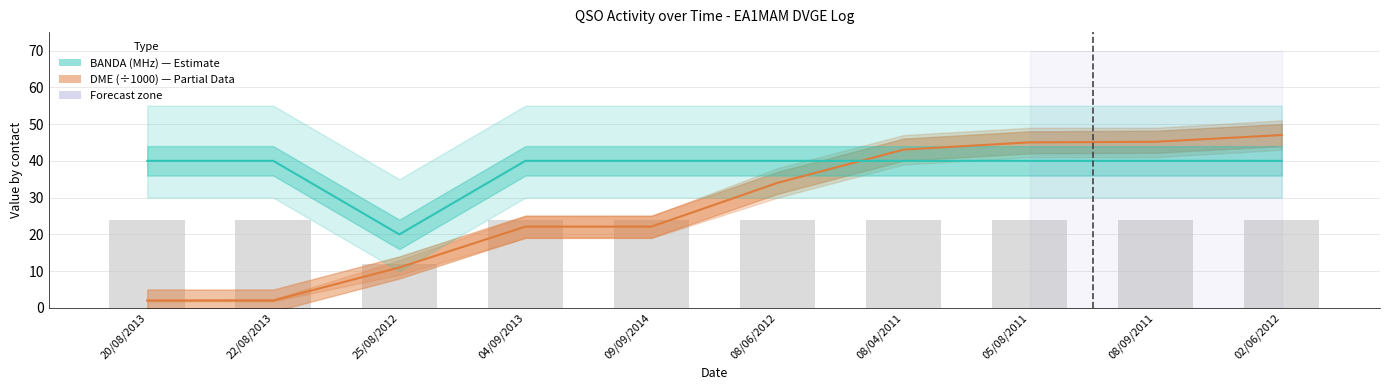

How many groups of bars are there?

10